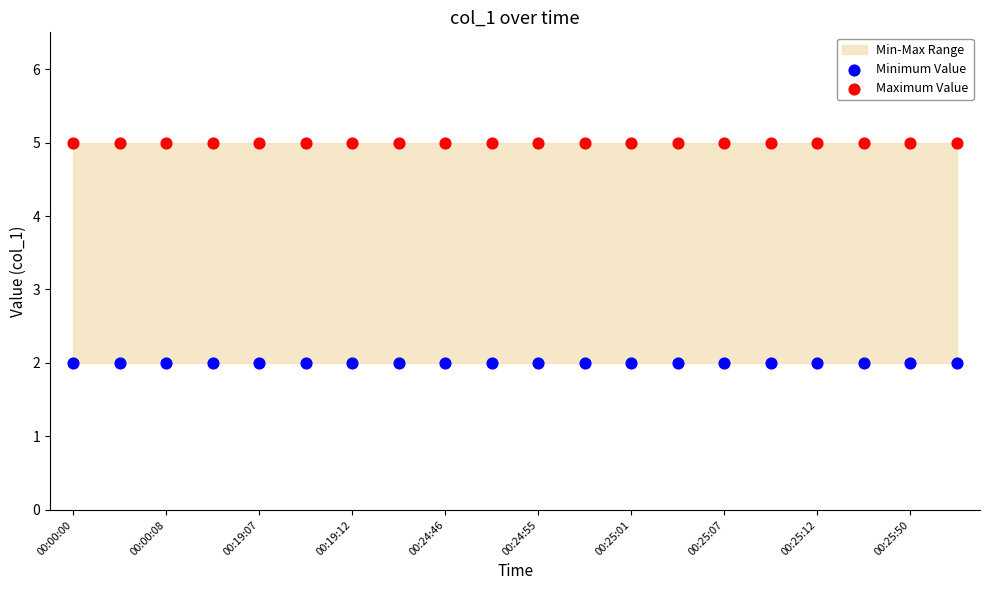

Which series contains the highest Y value?

Maximum Value